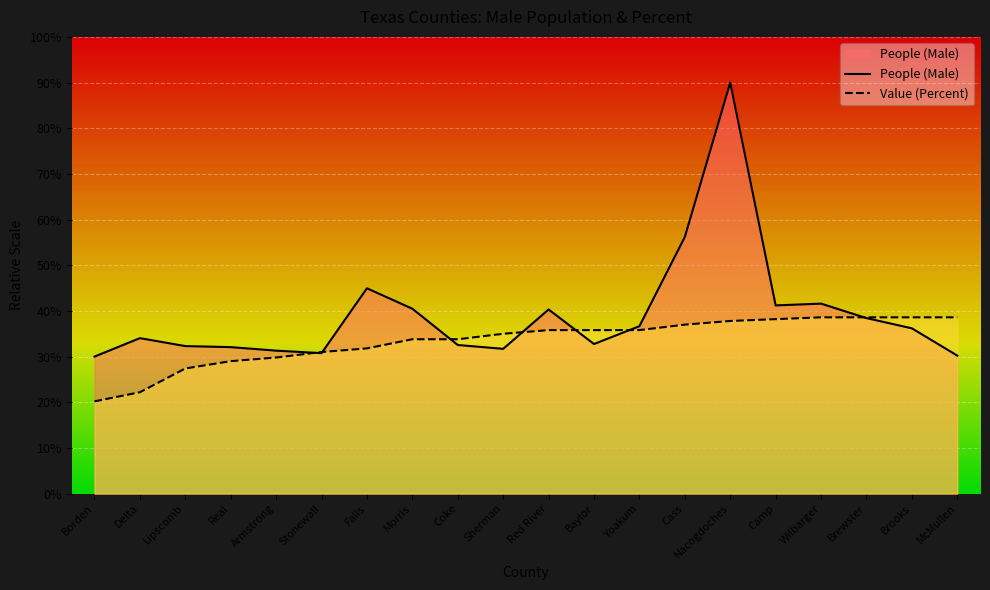

How many lines are shown in the chart?

2